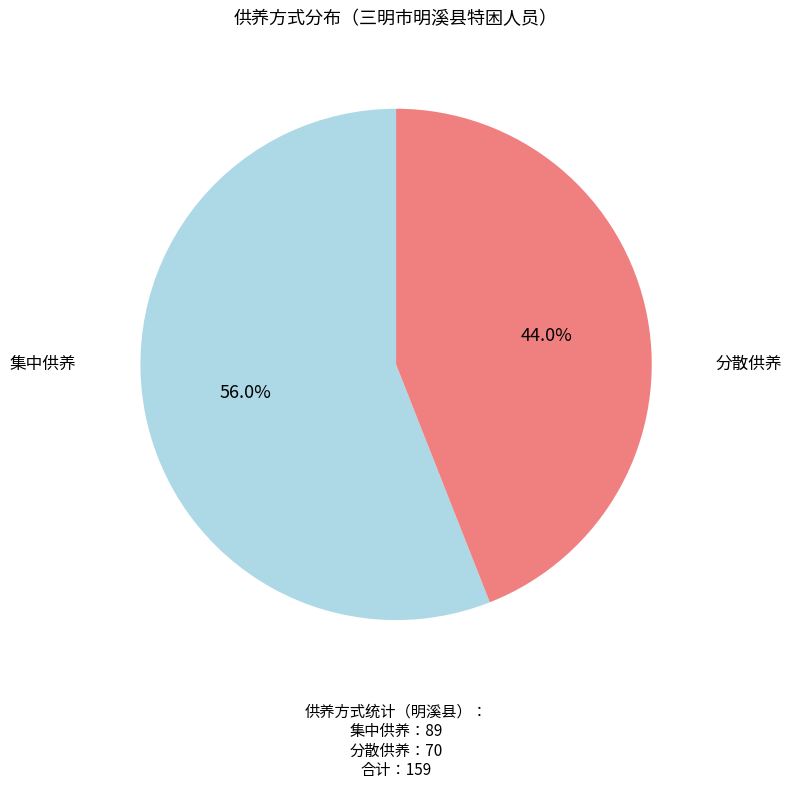

To the nearest percent, what is the difference between the largest and smallest slice percentages?

12%